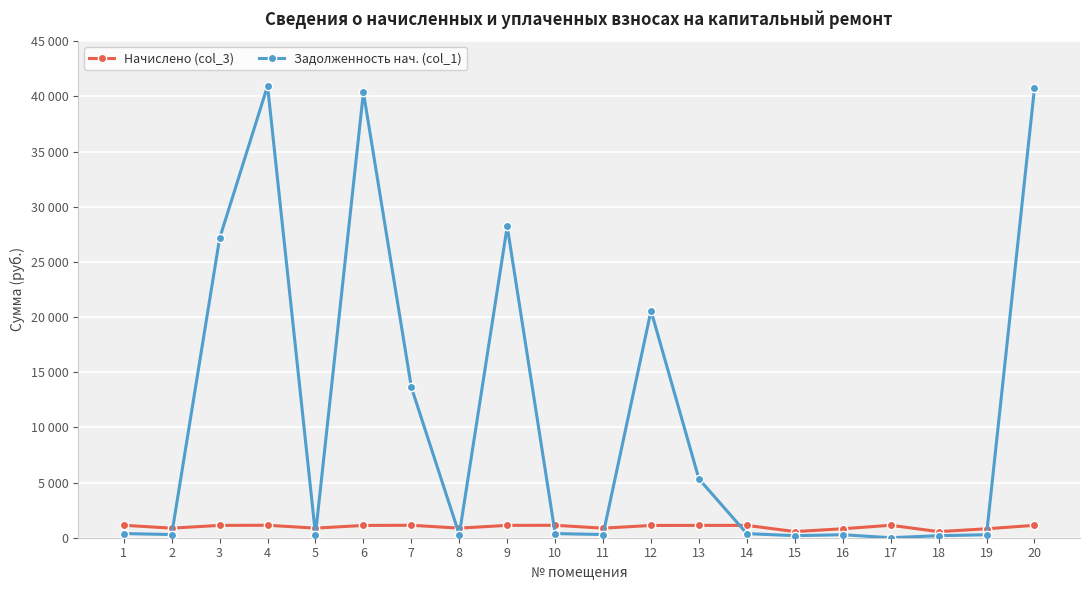

Rank the series by their maximum value, from highest to lowest.

Задолженность нач. (col_1), Начислено (col_3)